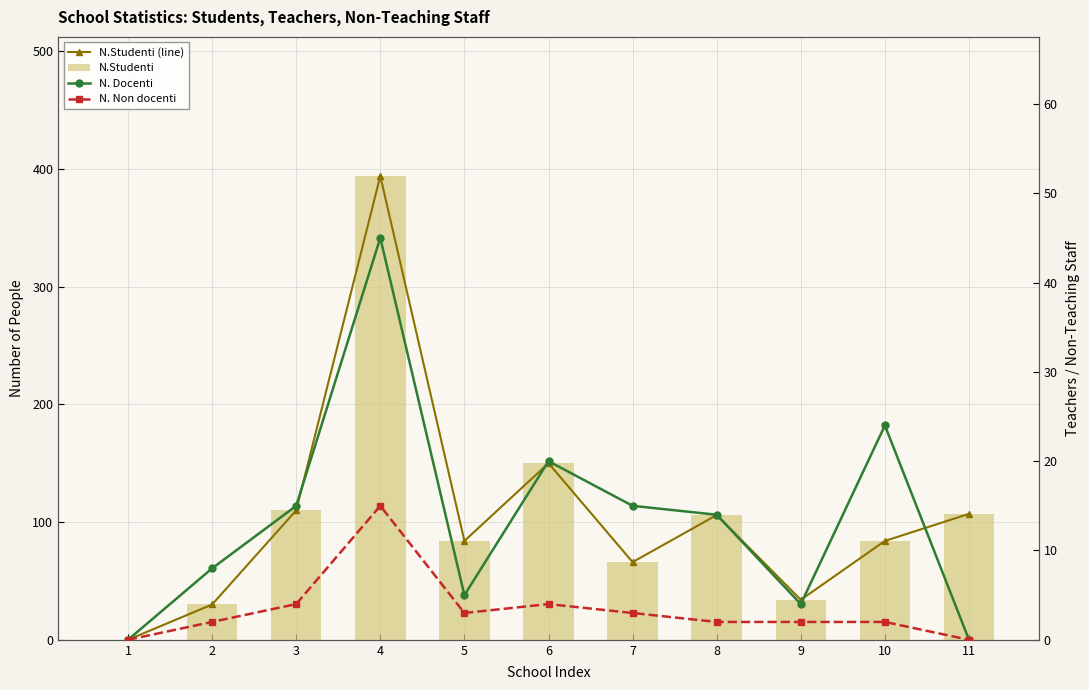

At which label does N.Studenti first exceed 84?

3